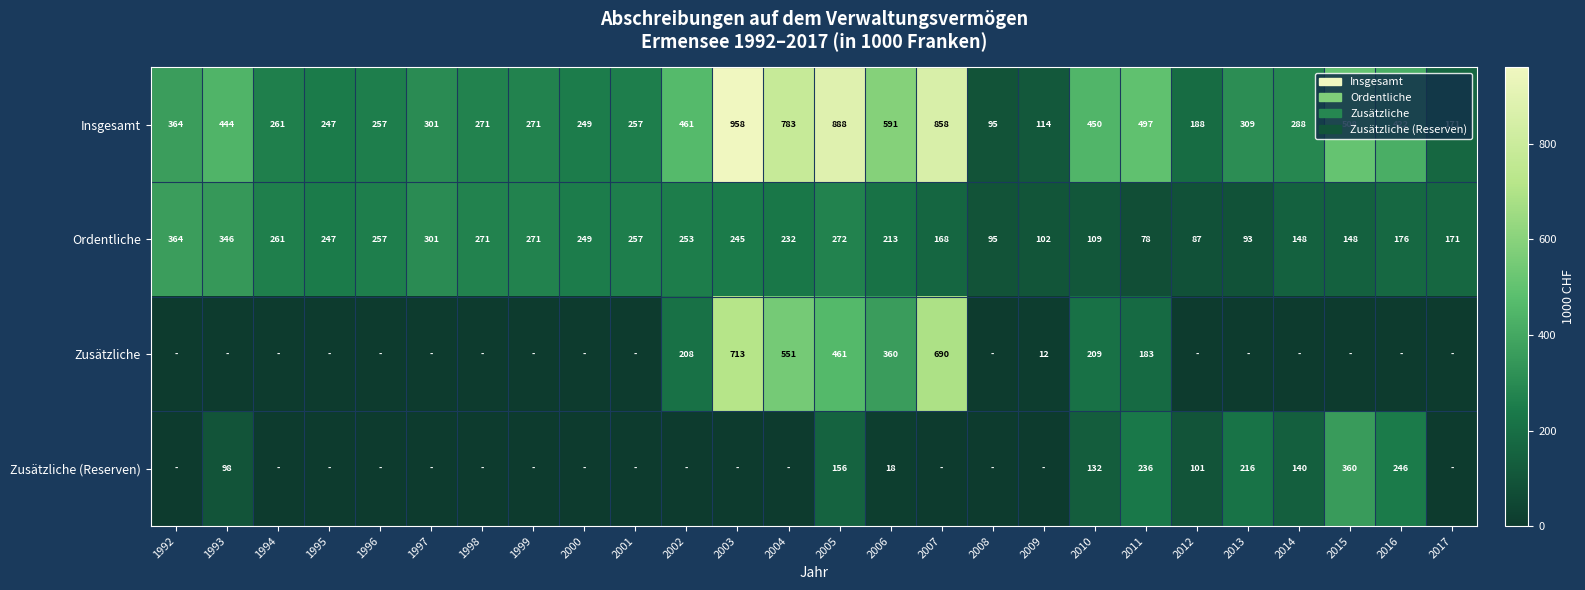

True or false: Insgesamt has a value of 115 at 2001.

False